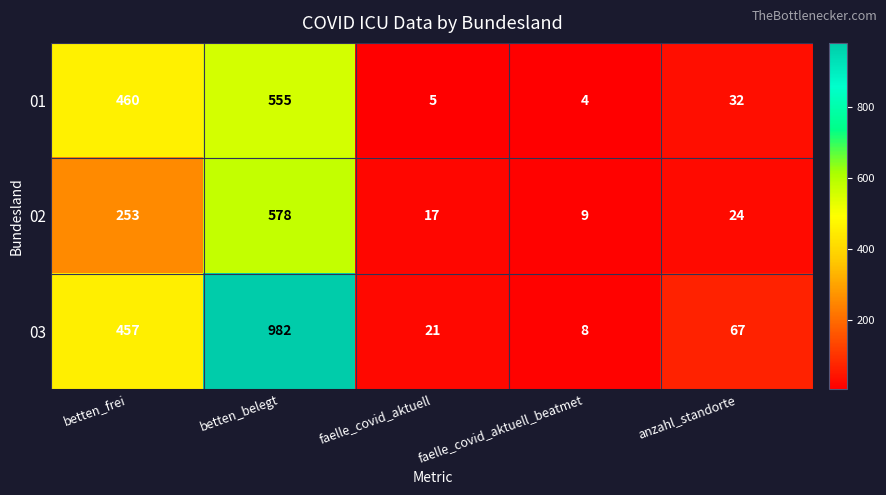

At which label is 02 closest to 293?

betten_frei